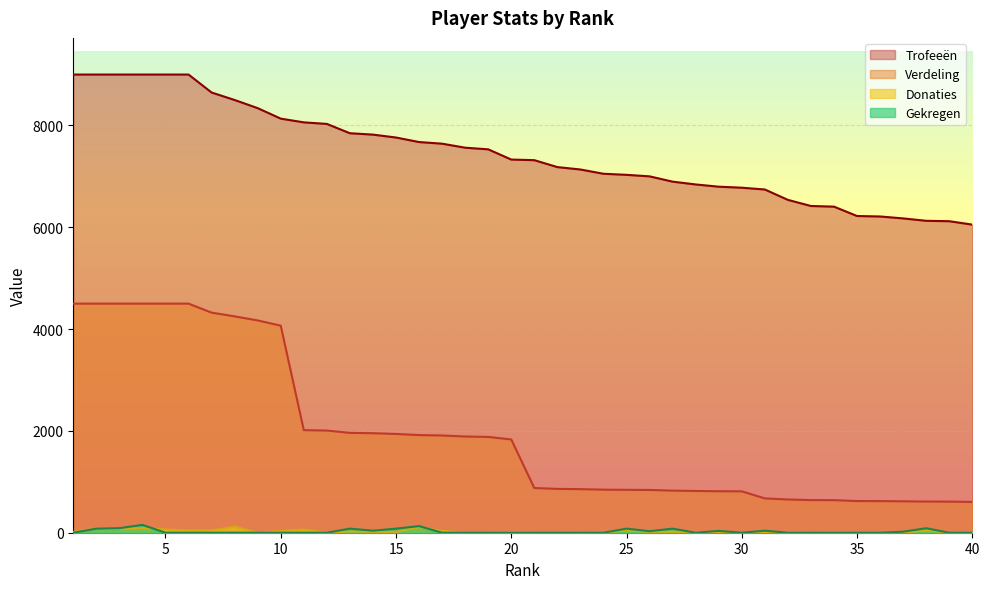

Reading left to right, what are all the values shown in this chart?

Trofeeën: 9000	9000	9000	9000	9000	9000	8647	8500	8340	8134	8061	8030	7847	7820	7763	7674	7642	7563	7531	7330	7318	7182	7135	7051	7030	7000	6896	6841	6797	6777	6742	6538	6418	6405	6221	6212	6174	6127	6119	6052
Verdeling: 4500	4500	4500	4500	4500	4500	4323	4250	4170	4067	2015	2007	1961	1955	1940	1918	1910	1890	1882	1832	878	861	856	846	843	840	827	820	815	813	674	653	641	640	622	621	617	612	611	605
Donaties: 18	80	75	92	63	44	44	118	0	32	62	0	26	18	16	111	36	0	0	8	0	0	1	0	50	18	19	13	0	0	0	8	0	6	0	0	0	48	0	0
Gekregen: 0	80	90	154	0	0	0	0	0	0	0	0	80	40	80	130	0	0	0	0	0	0	0	0	80	30	80	0	36	0	40	0	0	0	0	0	20	88	0	0